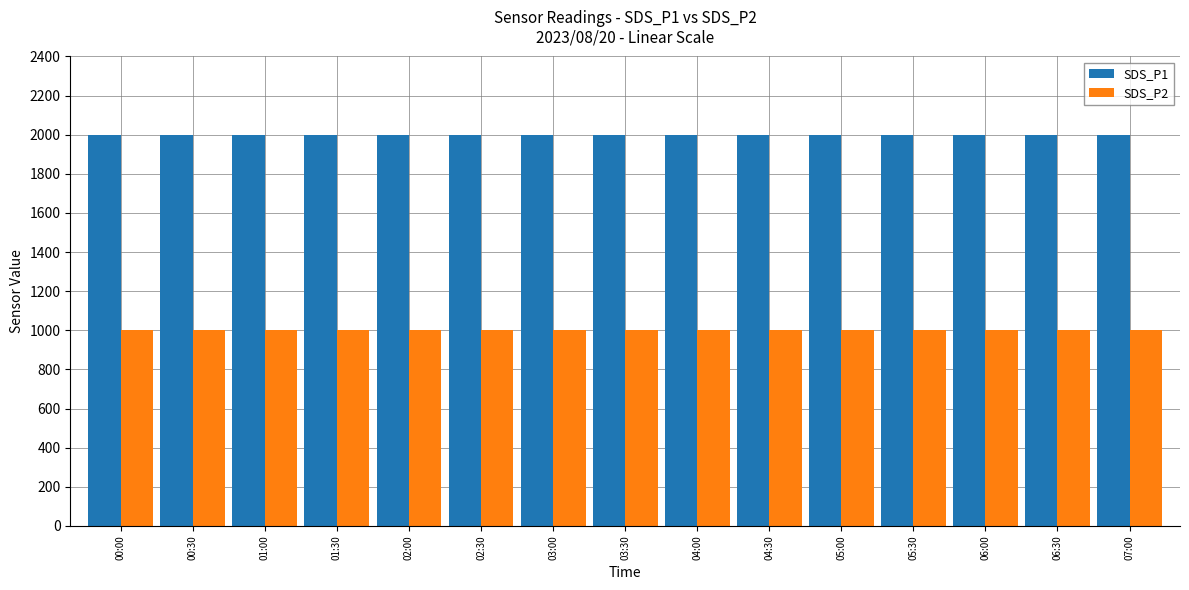

What is the spread (max minus min) of values at 02:30?

1000.0